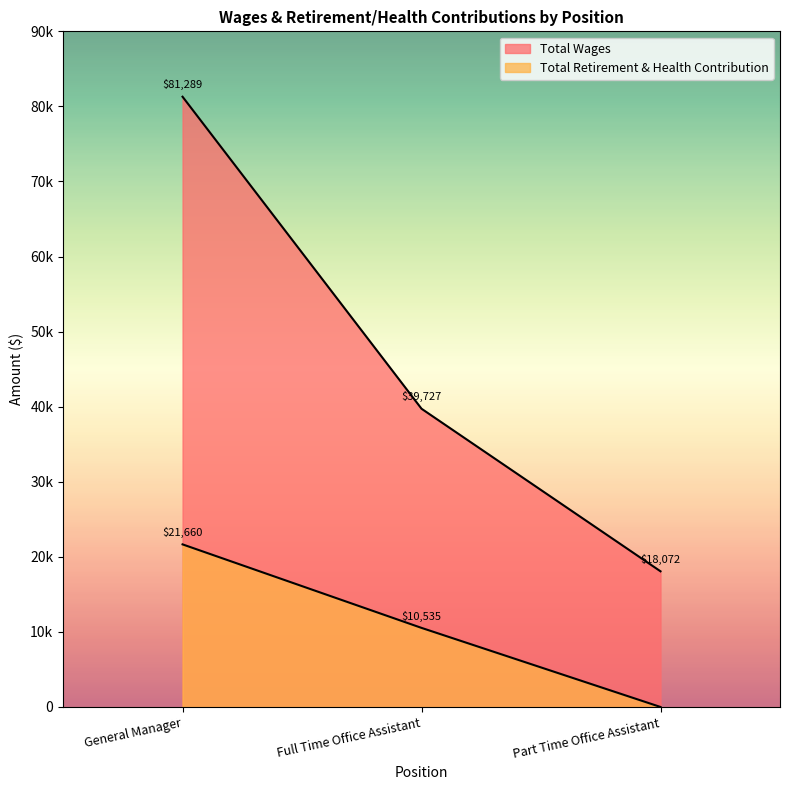

List the series in order of their overall mean, highest first.

Total Wages, Total Retirement & Health Contribution